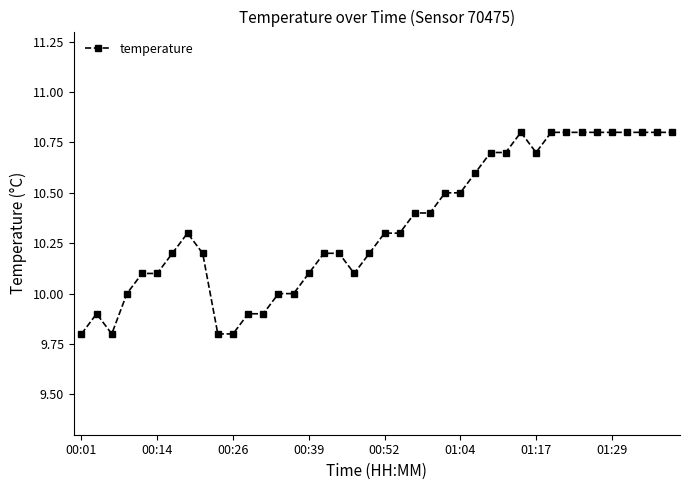

What is the minimum value shown in the chart?

9.8